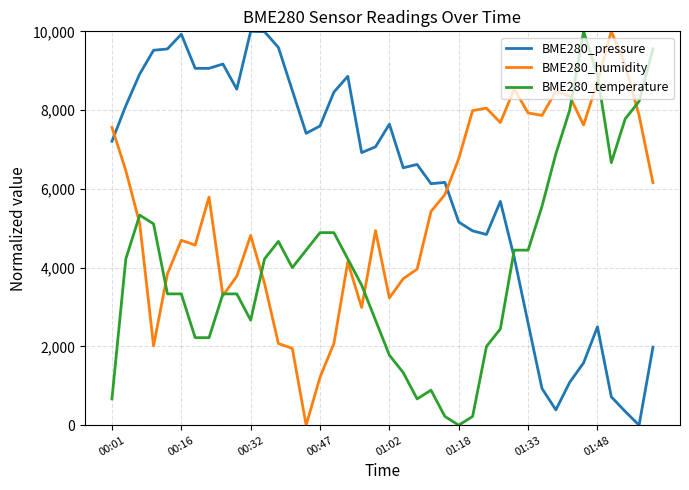

Which series has the largest total across all categories?

BME280_pressure